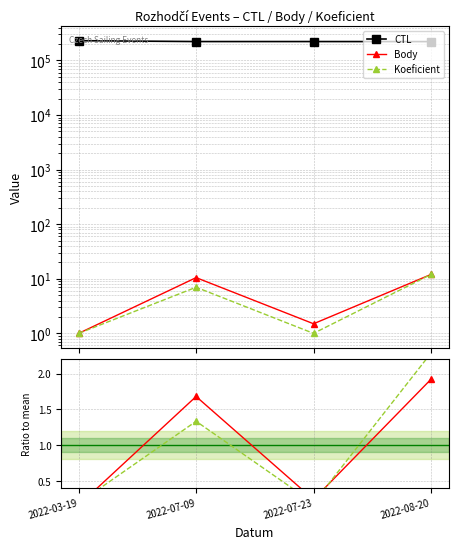

How many interior local valleys does the Body series have?

1